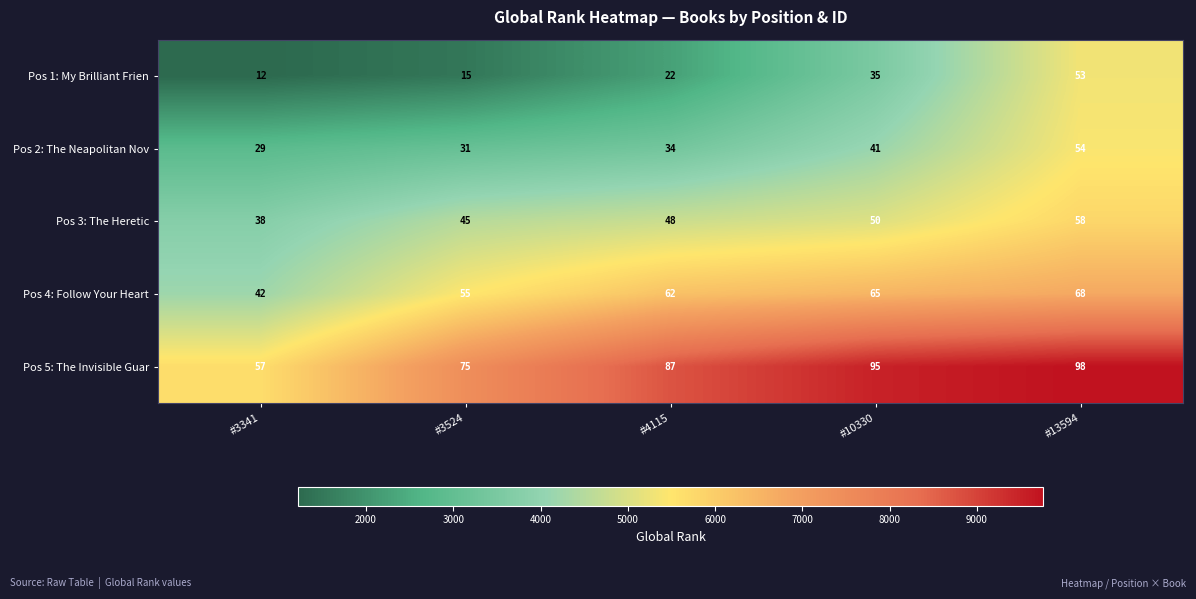

What is the difference between the highest and lowest values at #4115?

65